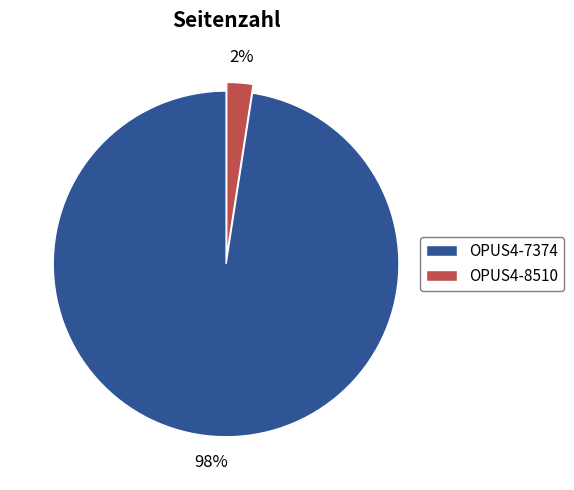

How many slices are in this pie chart?

2